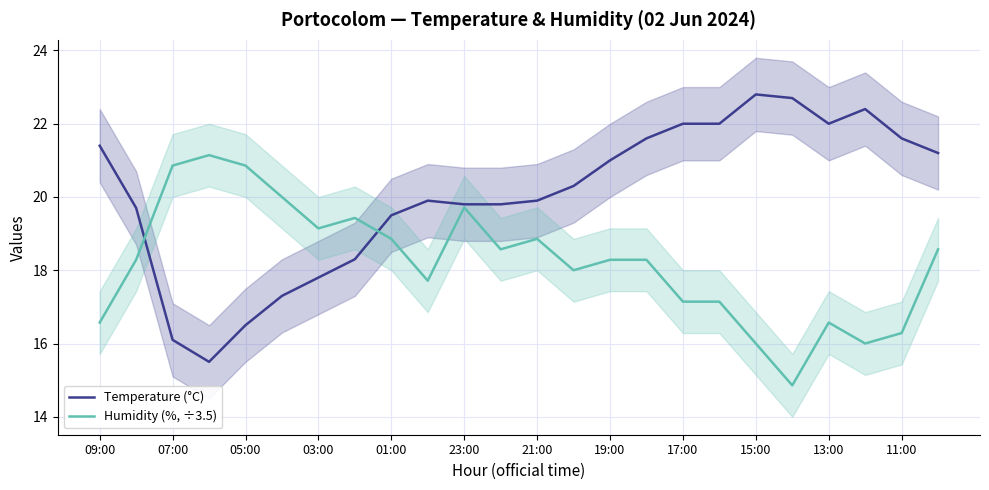

What is the average value of the Humidity (%, ÷3.5) series?

18.2